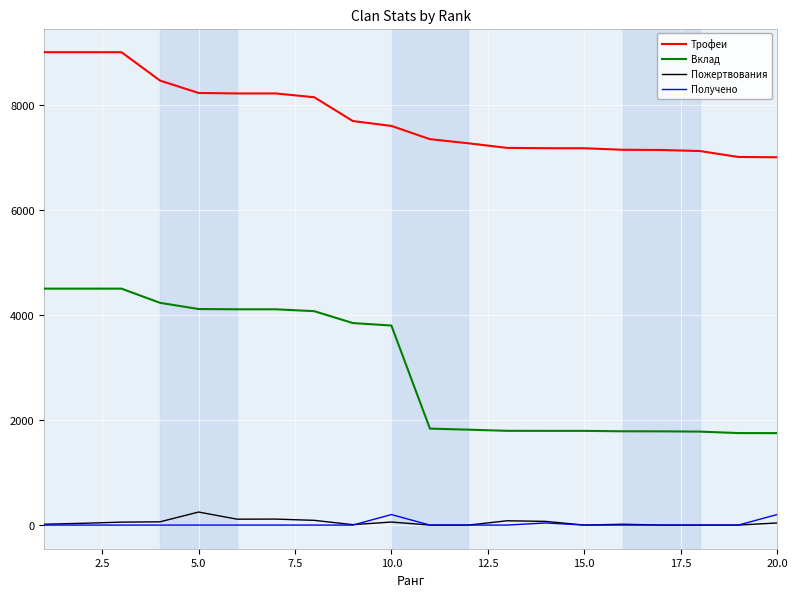

Which series has the largest range (max minus min)?

Вклад